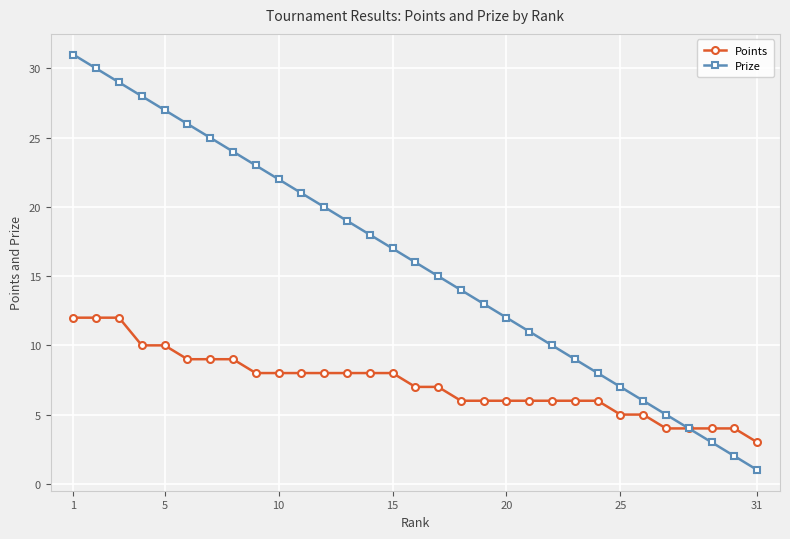

Count the number of categories in the chart.

31